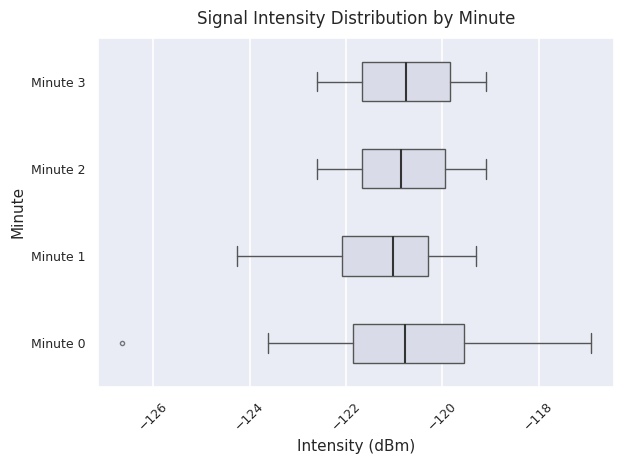

Where does the right whisker of the box for Minute 1 end on the x-axis? The values are not printed on the chart, so give them approximately, as read against the axis.

-119.2